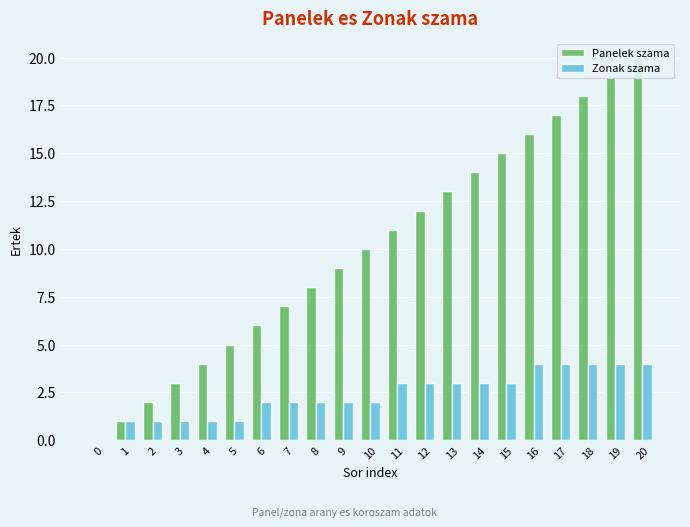

At which category is the sum across all series the highest?

20